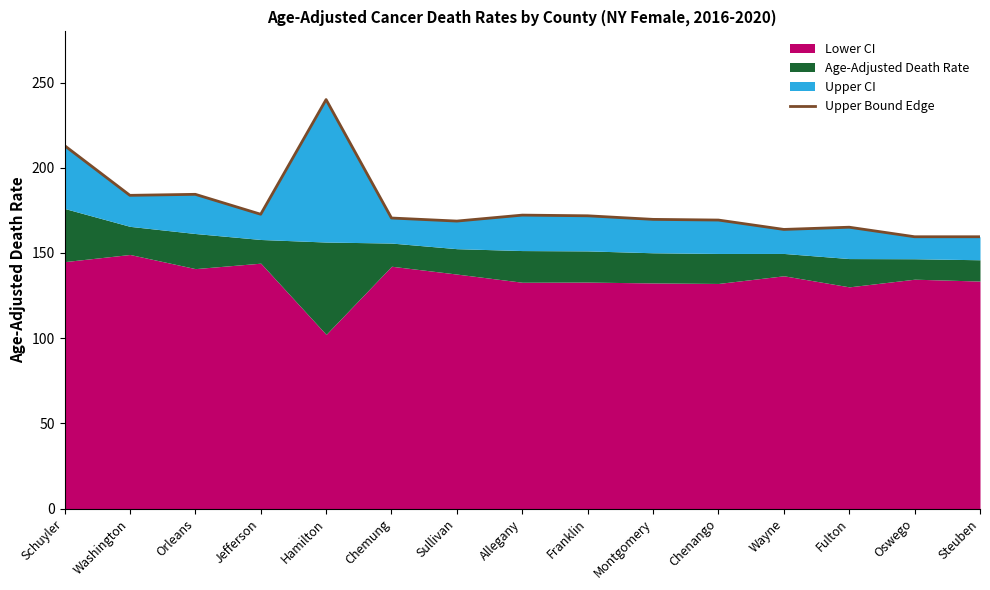

What is the sum of the values at Jefferson and Franklin?

344.5